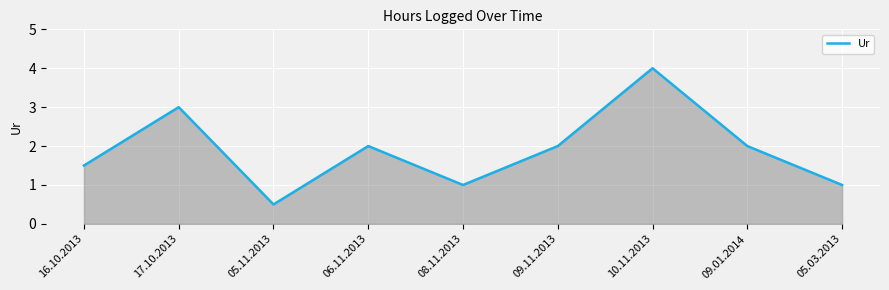

Between 10.11.2013 and 05.03.2013, which is larger?

10.11.2013